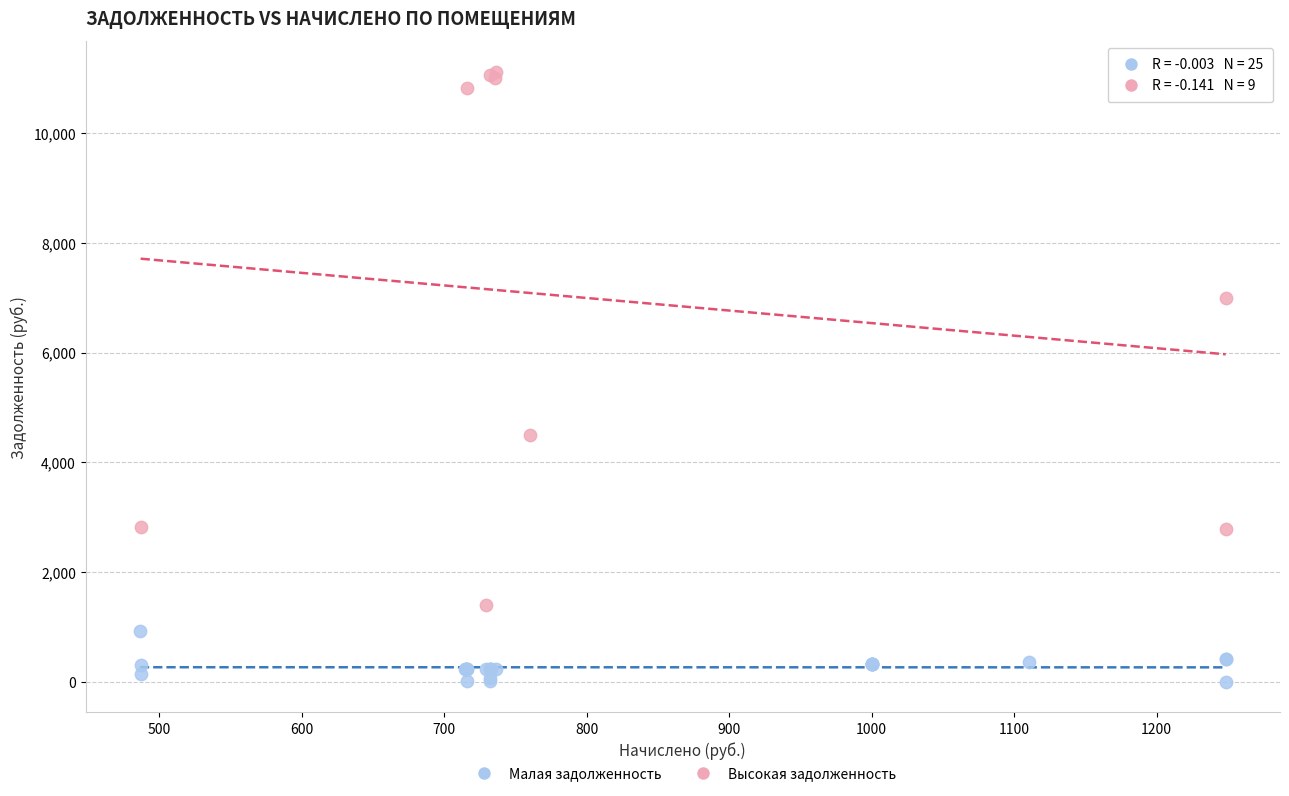

What are all the series names shown in the legend?

Малая задолженность, Высокая задолженность